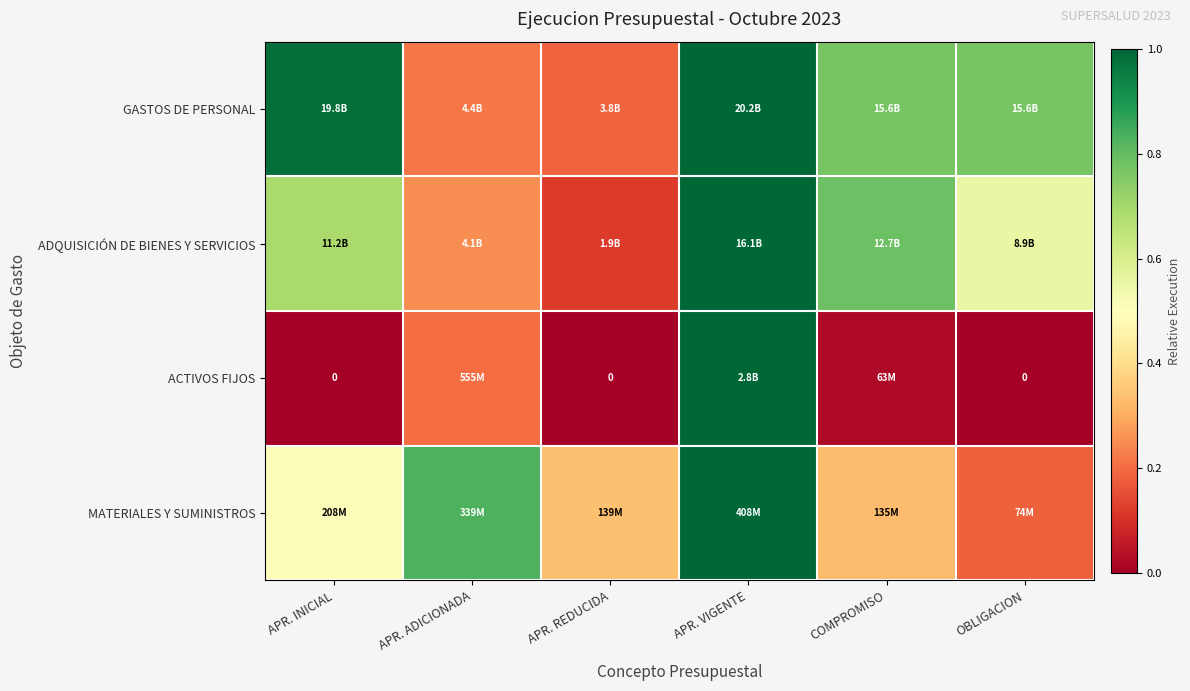

Count the number of categories in the chart.

6